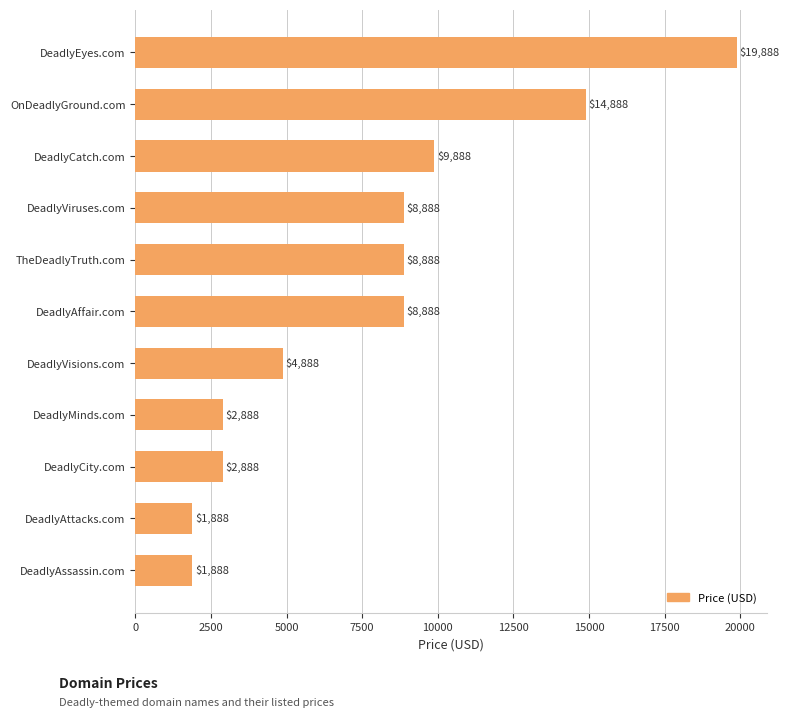

At which label is the value closest to 10888?

DeadlyCatch.com